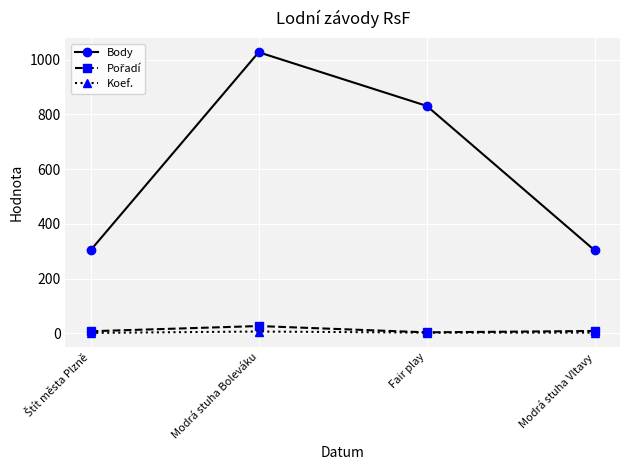

What is the difference between the maximum and minimum values in the Koef. series?

5